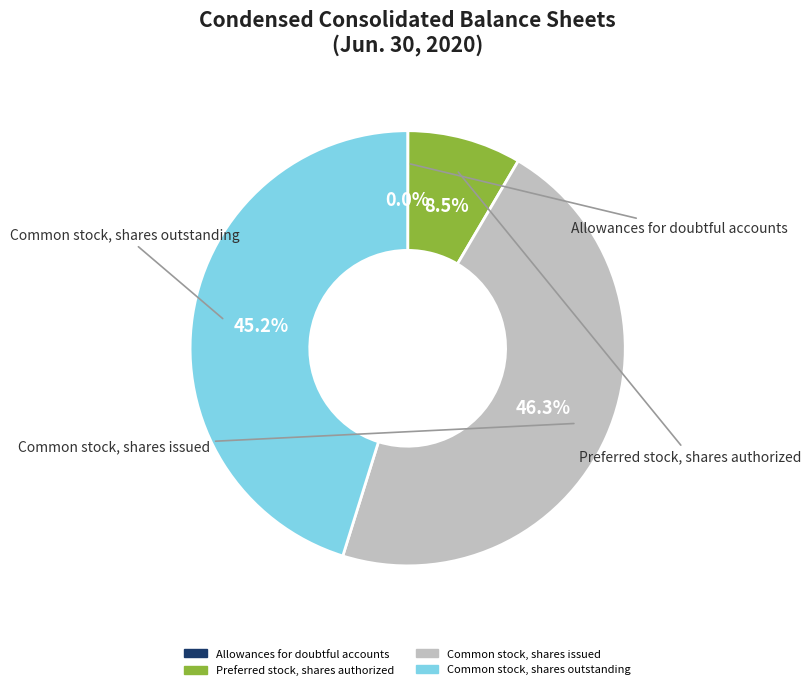

What is the ratio of the value at Common stock, shares outstanding to the value at Common stock, shares issued?

1.0